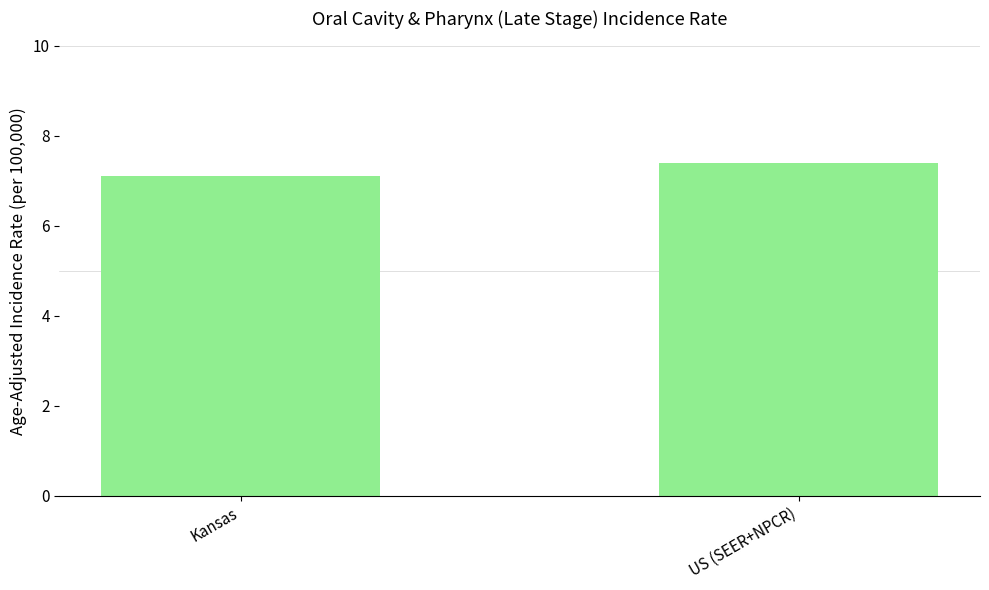

Count the values in the range 7 to 8.

2